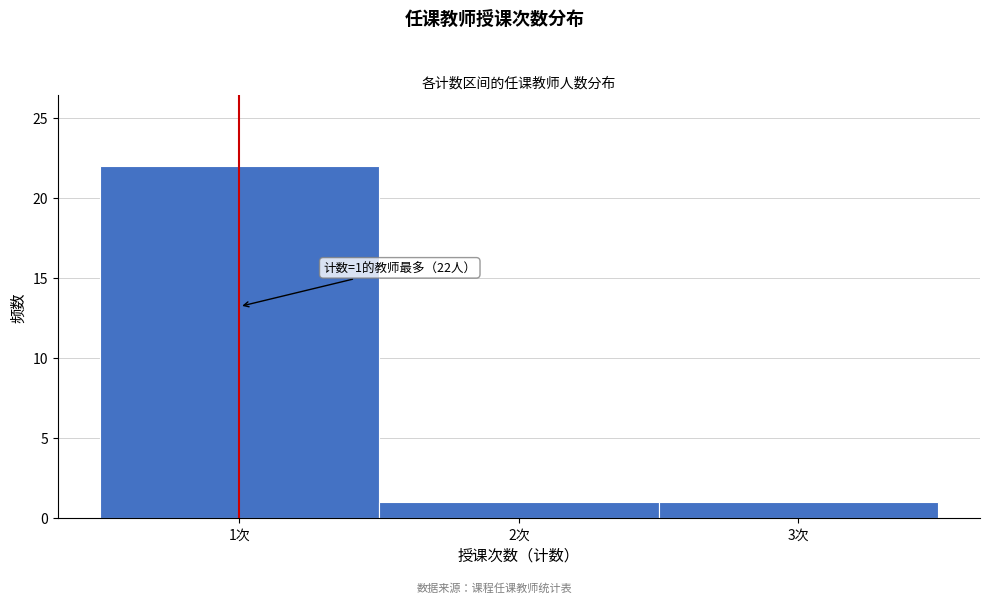

Which range on the x-axis has the tallest bar?

0.5 to 1.5